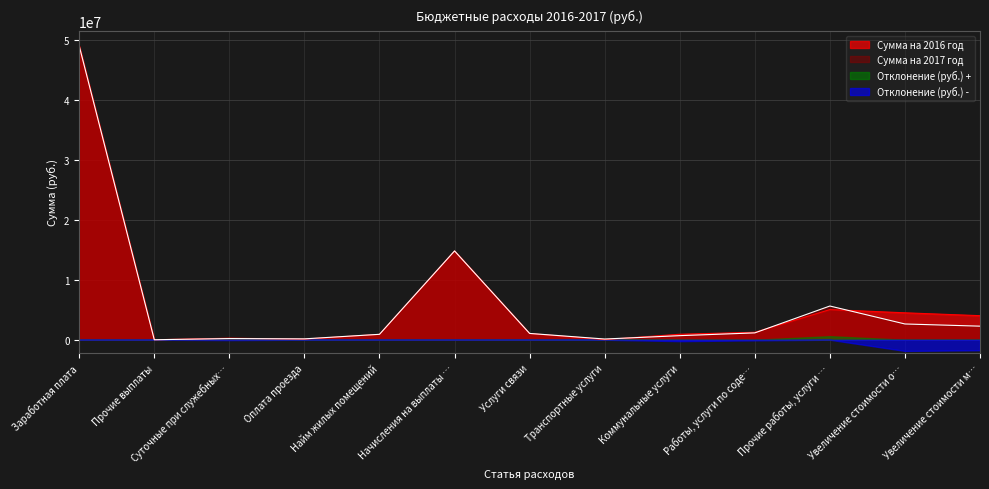

Which series ends up on top after the final intersection of Сумма на 2016 год and Сумма на 2017 год?

Сумма на 2016 год